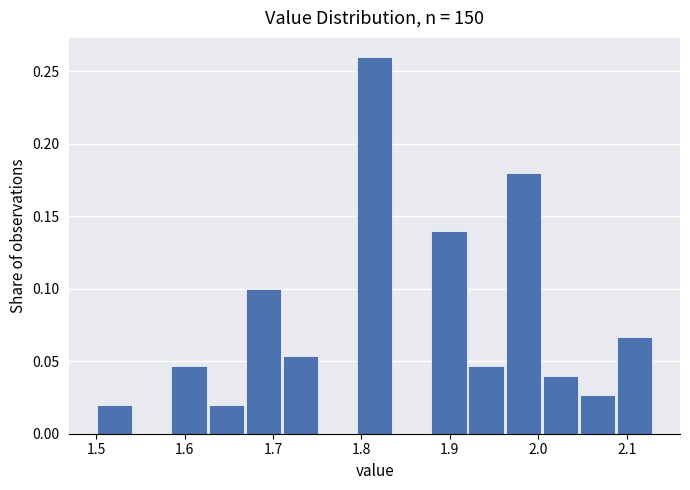

Over which range of the x-axis is the bar tallest?

1.794 to 1.836